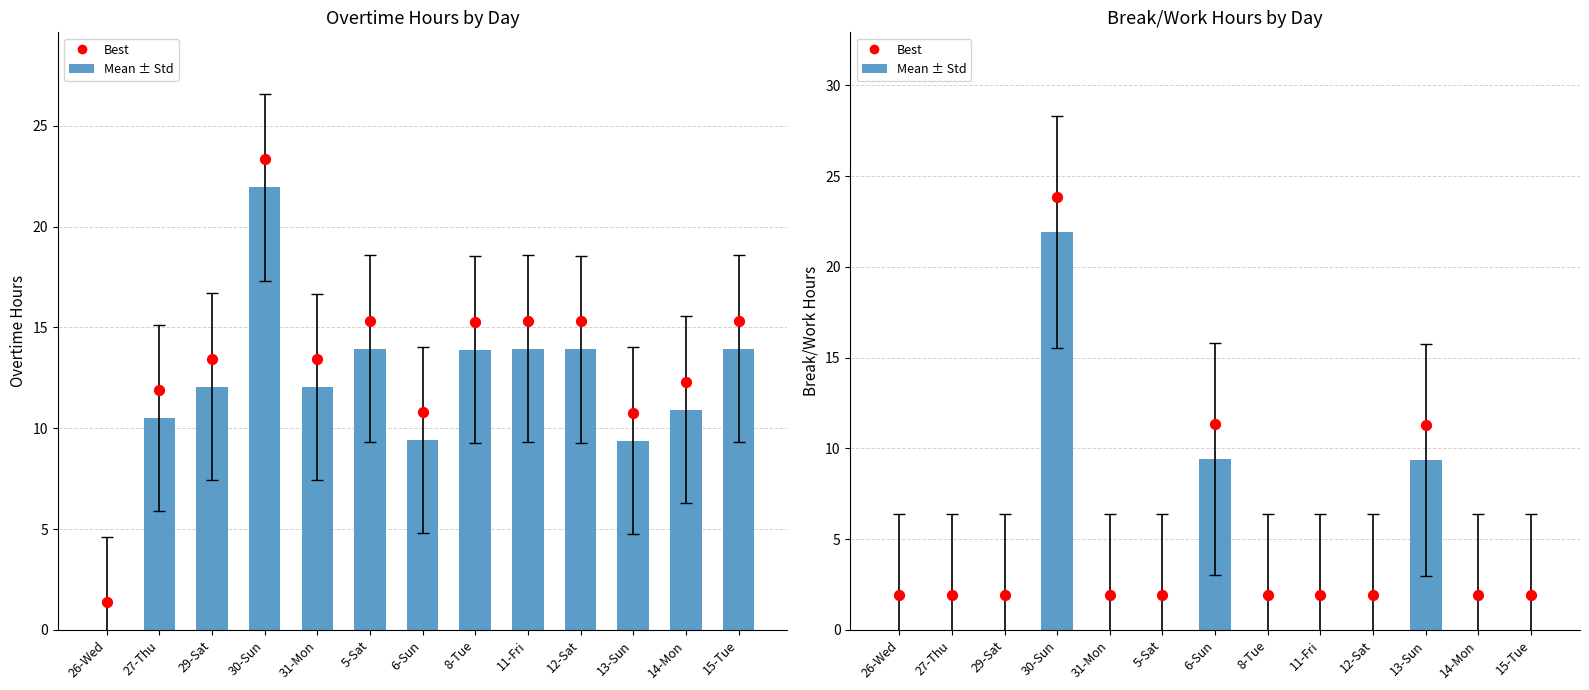

Which series has the largest total across all categories?

Best